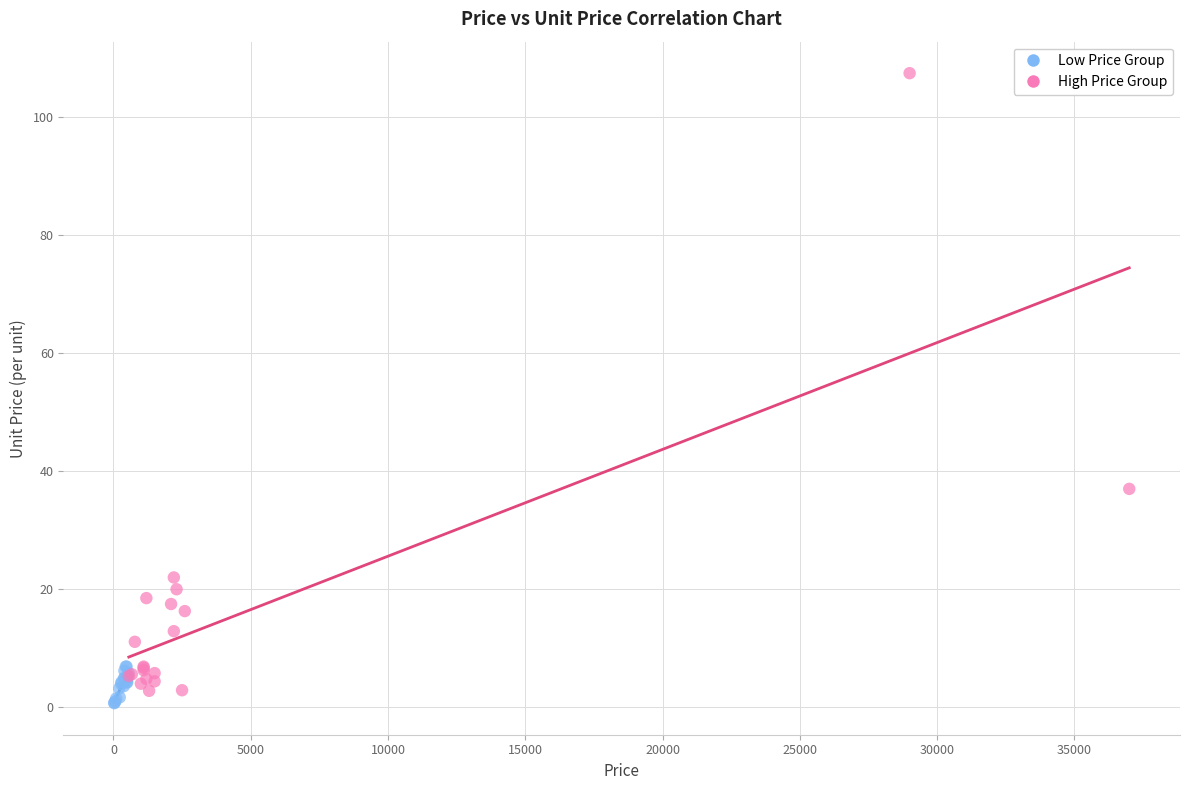

Which series has the largest Y range (max minus min)?

High Price Group